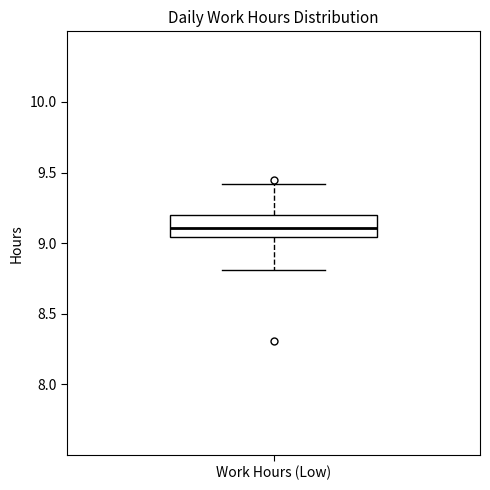

Where does the upper whisker of the box for Work Hours (Low) end on the y-axis? The values are not printed on the chart, so give them approximately, as read against the axis.

9.40